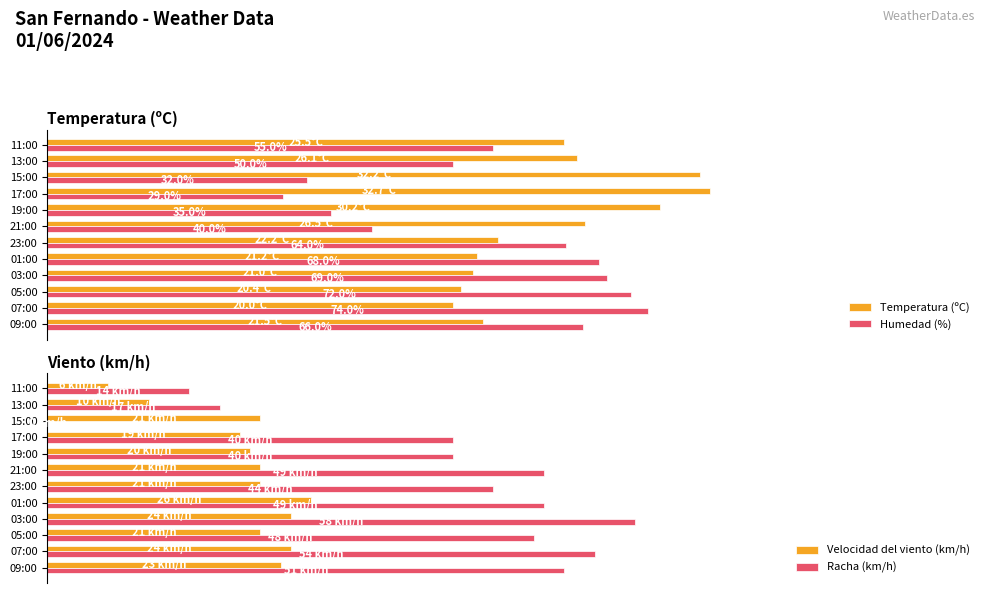

Is it true that Velocidad del viento (km/h) equals 31.3 at 17:00?

False